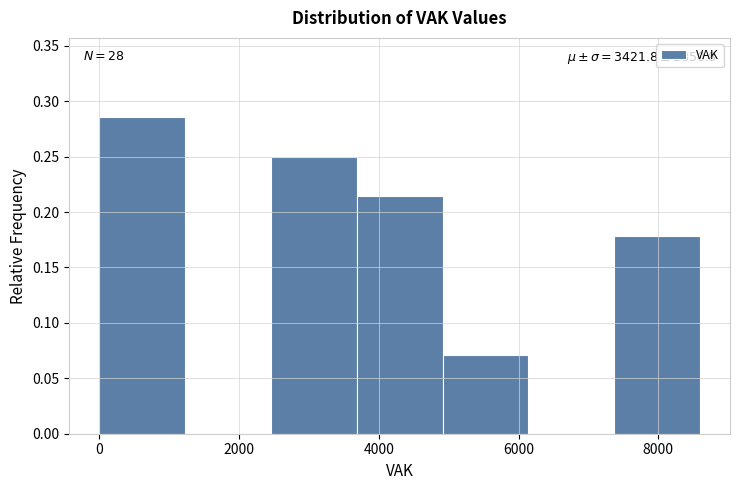

Which range on the x-axis has the tallest bar?

0 to 1200